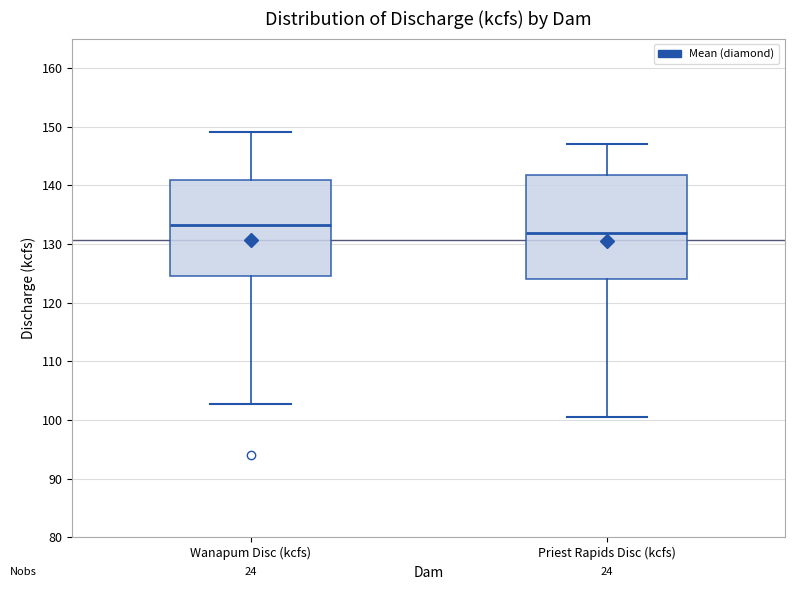

Reading left to right, read every box against the y-axis: the position of its median line, the range the box covers, and the ends of its whiskers. The values are not printed on the chart, so give them approximately, as read against the axis.

Wanapum Disc (kcfs): median 133, box 125 to 141, whiskers 103 to 149
Priest Rapids Disc (kcfs): median 132, box 124 to 142, whiskers 101 to 147